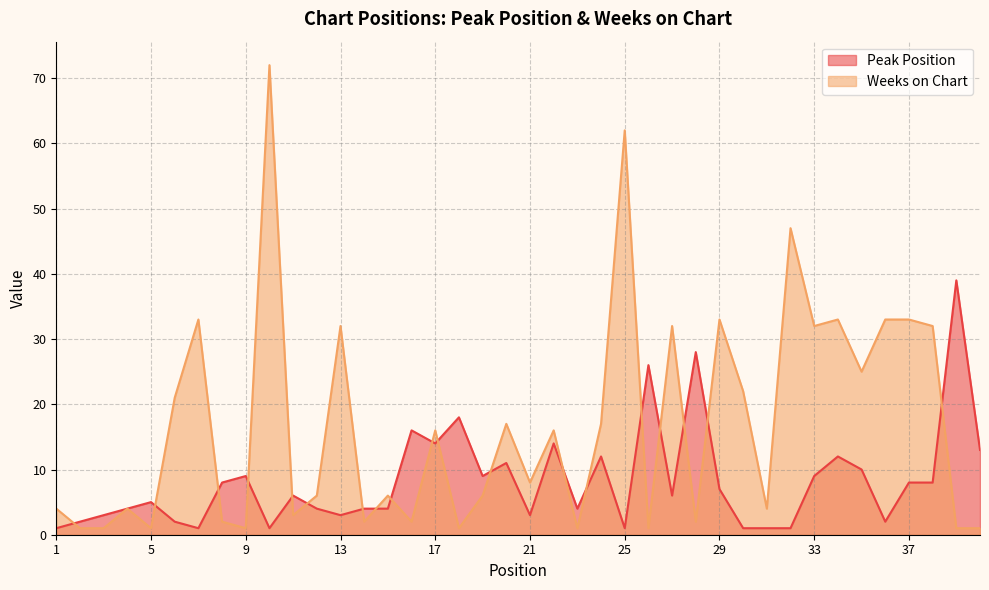

The value of Weeks on Chart at 3 is 2. True or false?

False